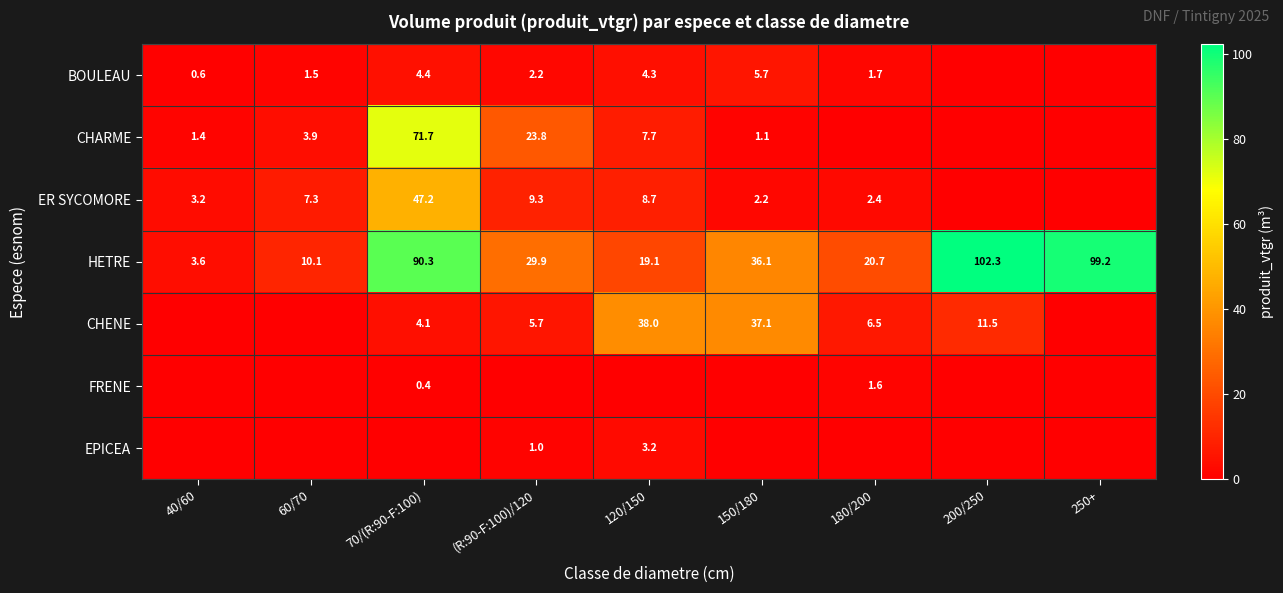

What is the average value of the HETRE series?

45.7